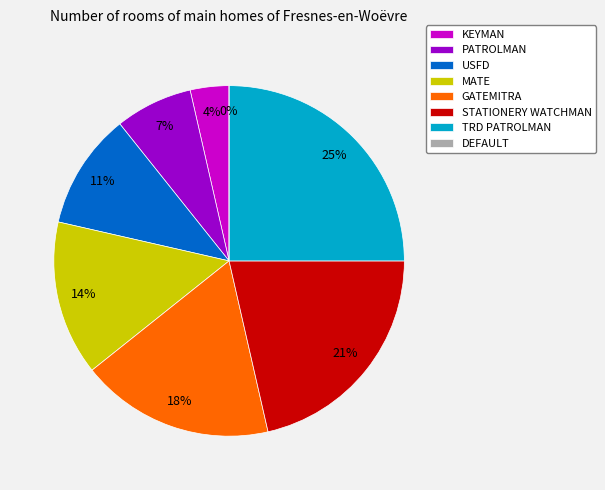

What portion of the pie excludes USFD?

89.3%